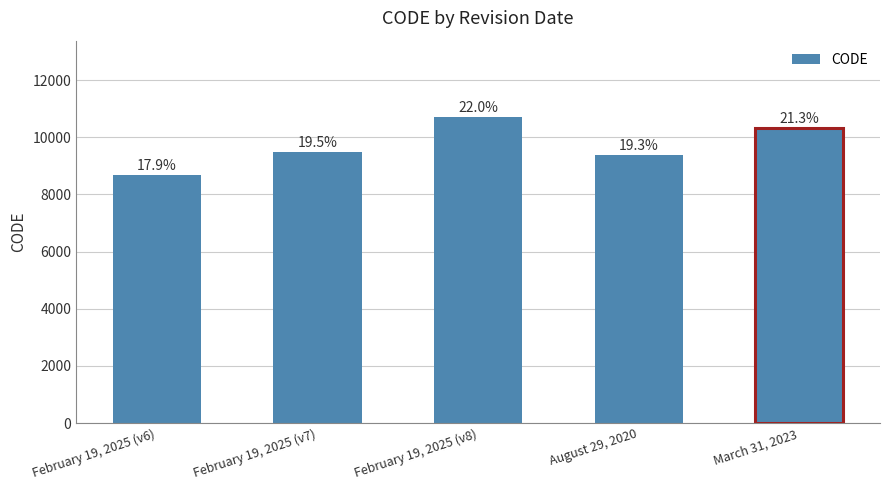

What is the average value?

9713